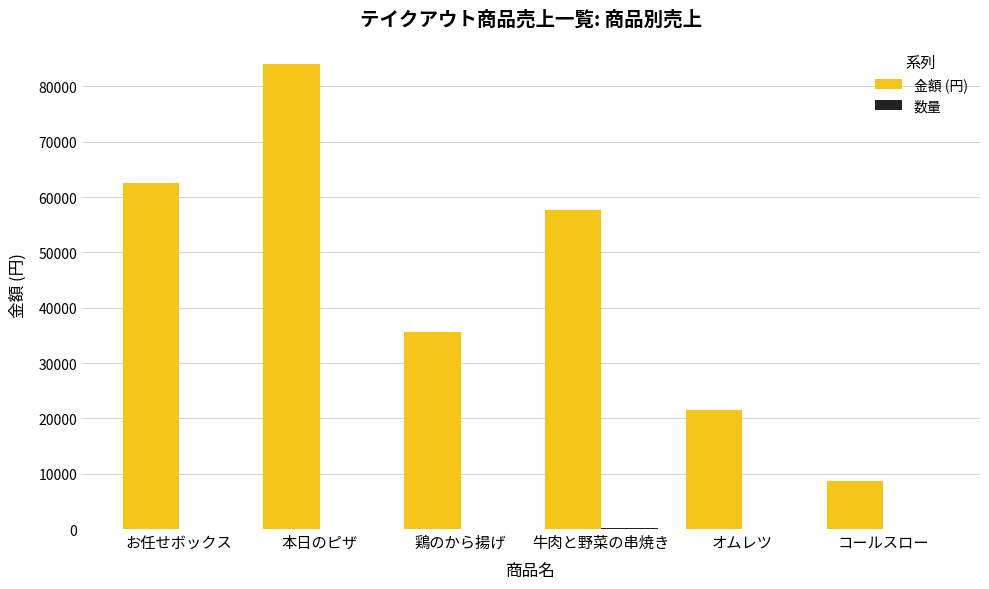

What is the greatest value displayed?

84000